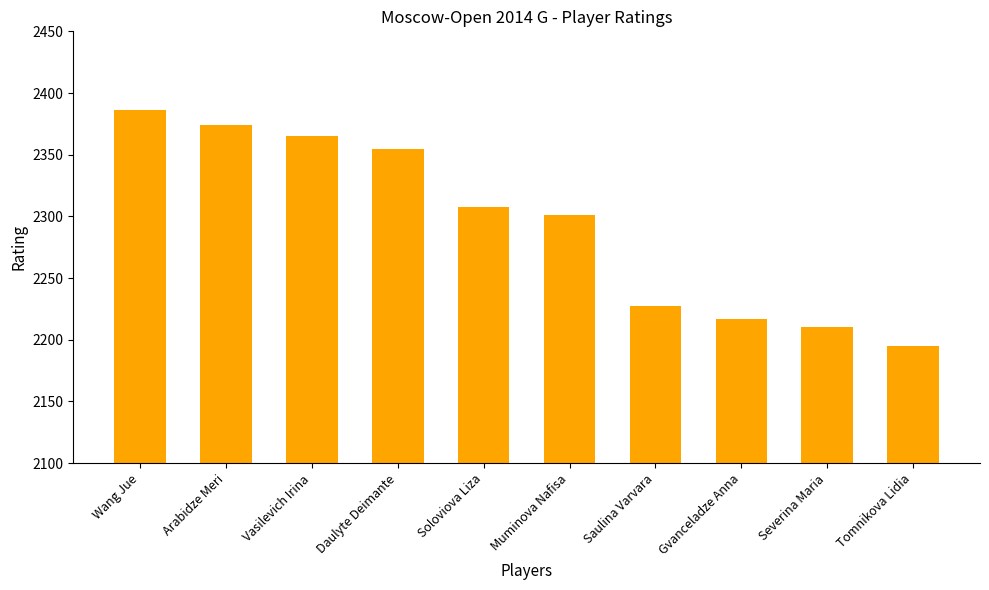

Where is the data nearest to the value 2290?

Muminova Nafisa